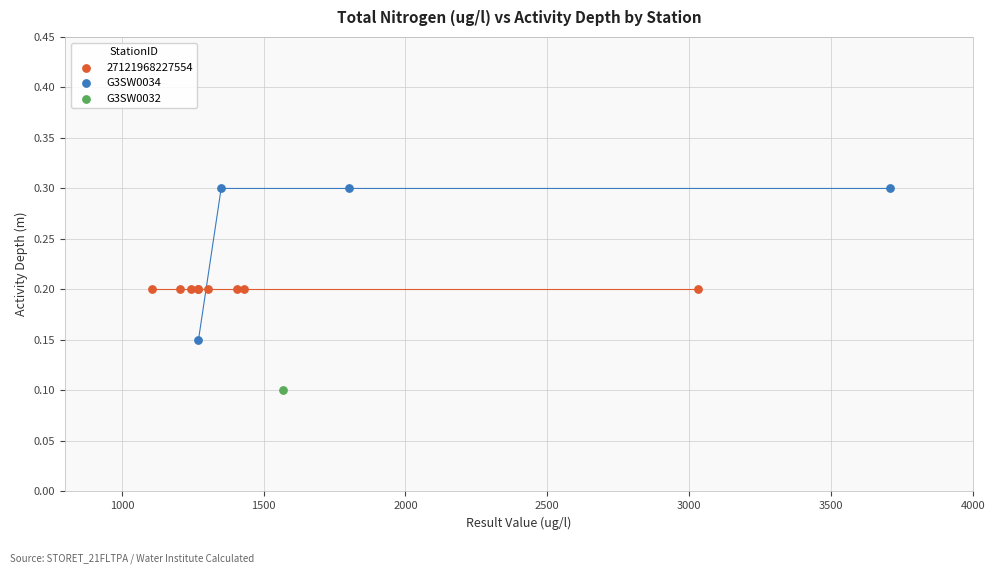

What are all the series names shown in the legend?

27121968227554, G3SW0034, G3SW0032